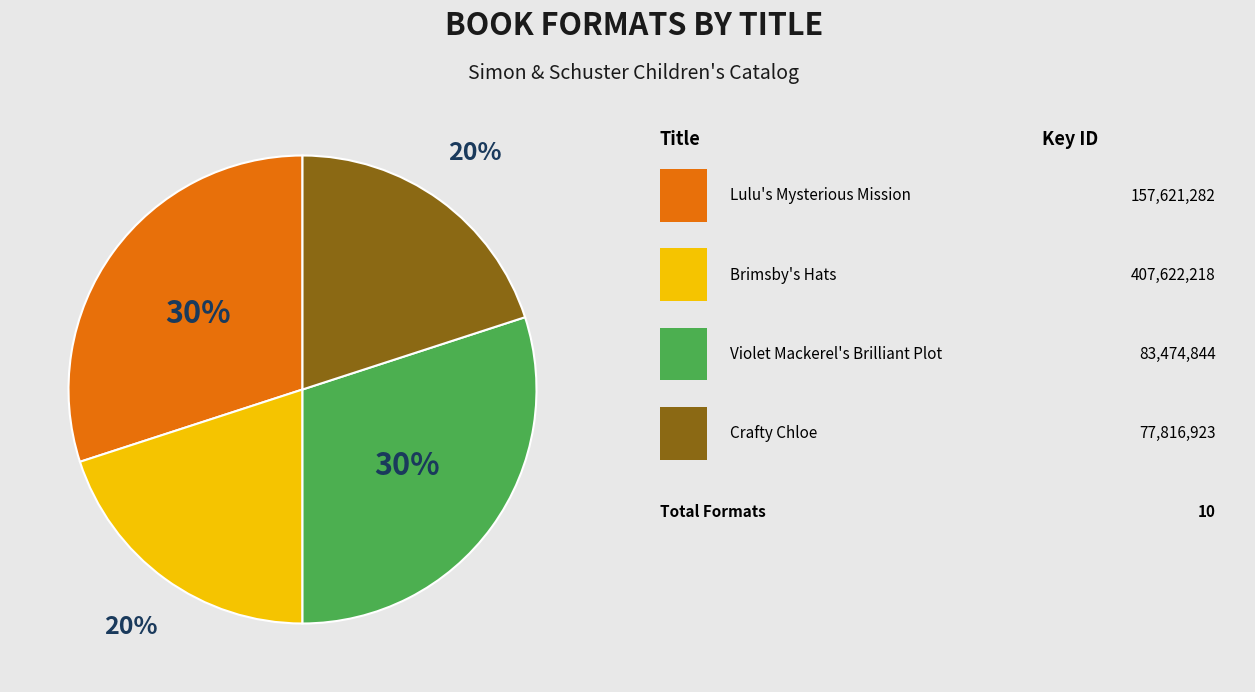

Is there a majority slice in this chart?

No